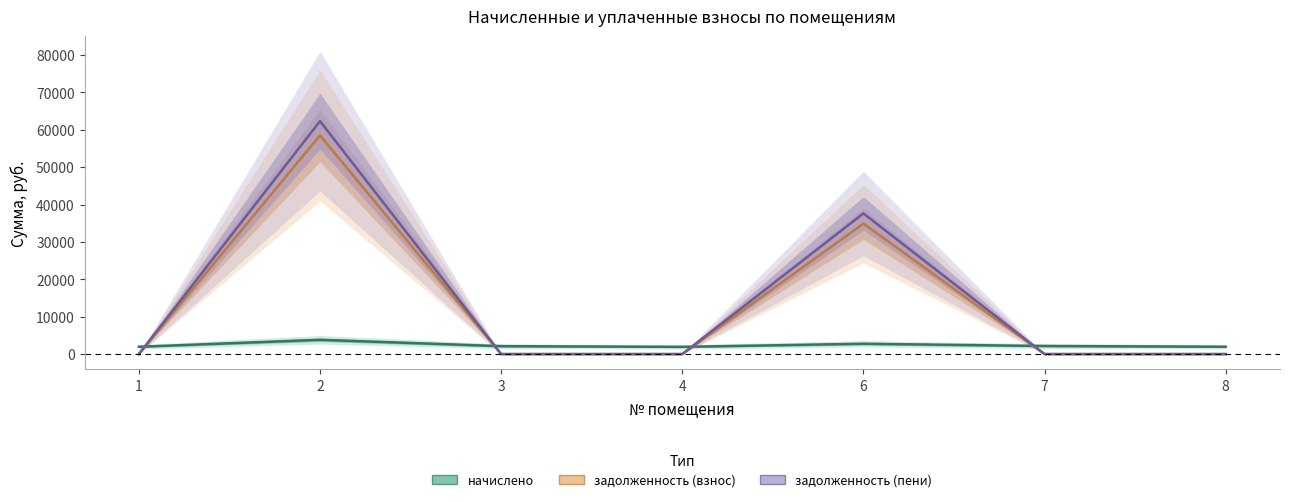

True or false: начислено and задолженность (пени) cross at least once.

True